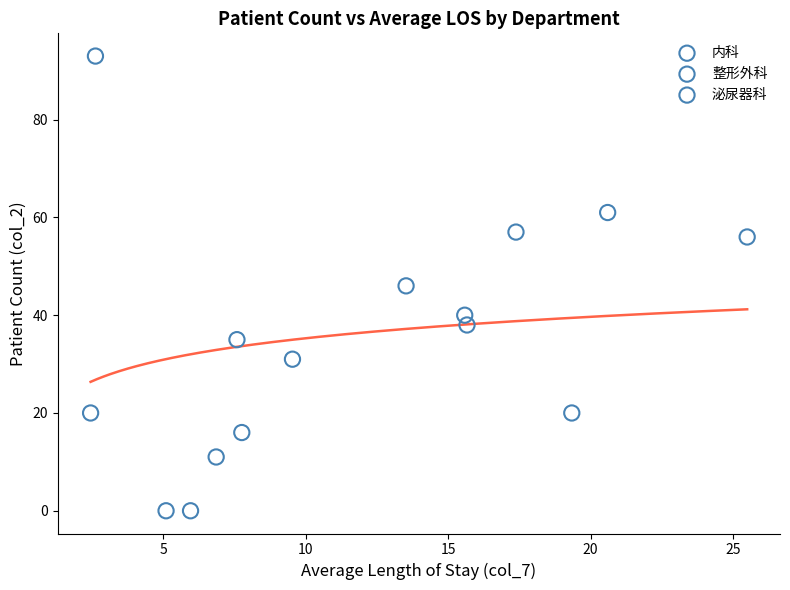

Which series reaches the maximum Y coordinate?

内科